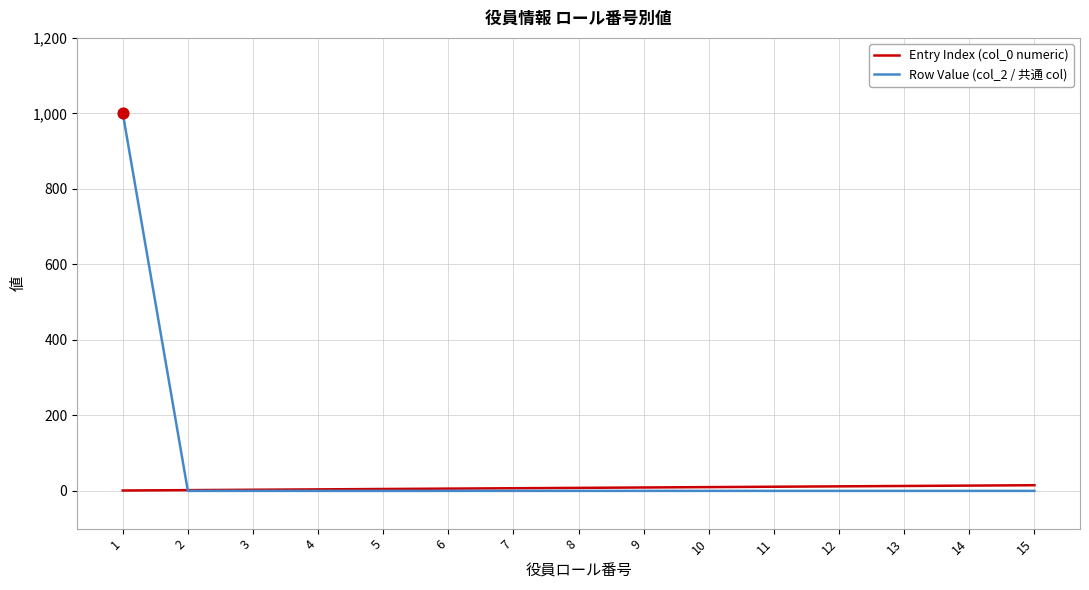

Which series has the largest range (max minus min)?

Row Value (col_2 / 共通 col)